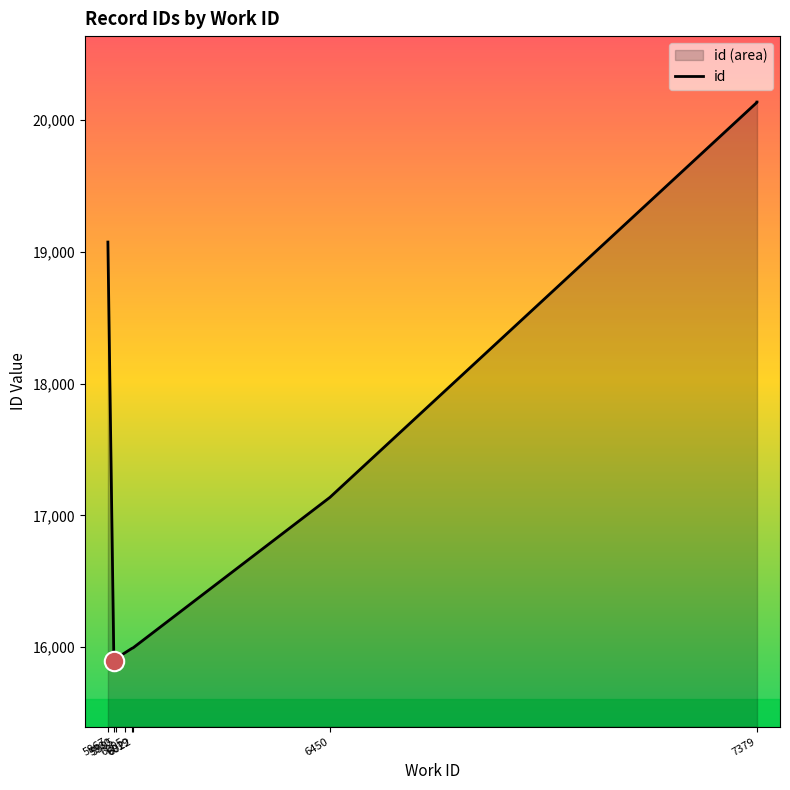

What is the change in value from 8 to 9?

+1